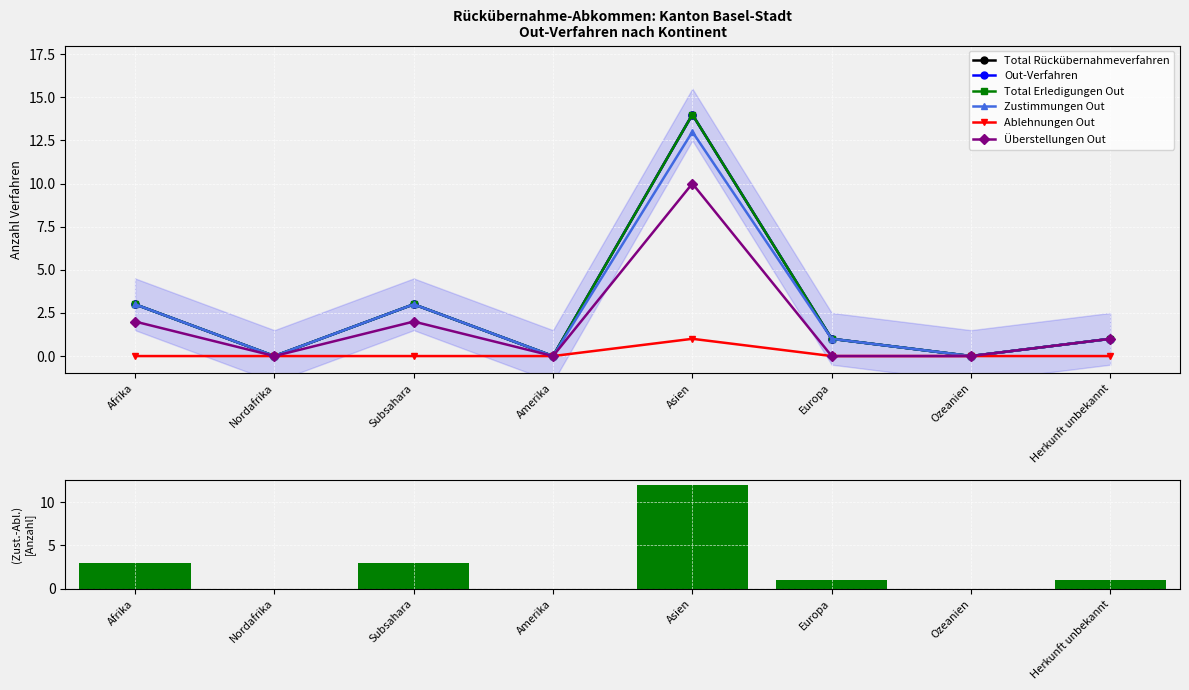

Reading left to right, what are all the values shown in this chart?

Total Rückübernahmeverfahren: Afrika=3	Nordafrika=0	Subsahara=3	Amerika=0	Asien=14	Europa=1	Ozeanien=0	Herkunft unbekannt=1
Out-Verfahren: Afrika=3	Nordafrika=0	Subsahara=3	Amerika=0	Asien=14	Europa=1	Ozeanien=0	Herkunft unbekannt=1
Total Erledigungen Out: Afrika=3	Nordafrika=0	Subsahara=3	Amerika=0	Asien=14	Europa=1	Ozeanien=0	Herkunft unbekannt=1
Zustimmungen Out: Afrika=3	Nordafrika=0	Subsahara=3	Amerika=0	Asien=13	Europa=1	Ozeanien=0	Herkunft unbekannt=1
Ablehnungen Out: Afrika=0	Nordafrika=0	Subsahara=0	Amerika=0	Asien=1	Europa=0	Ozeanien=0	Herkunft unbekannt=0
Überstellungen Out: Afrika=2	Nordafrika=0	Subsahara=2	Amerika=0	Asien=10	Europa=0	Ozeanien=0	Herkunft unbekannt=1